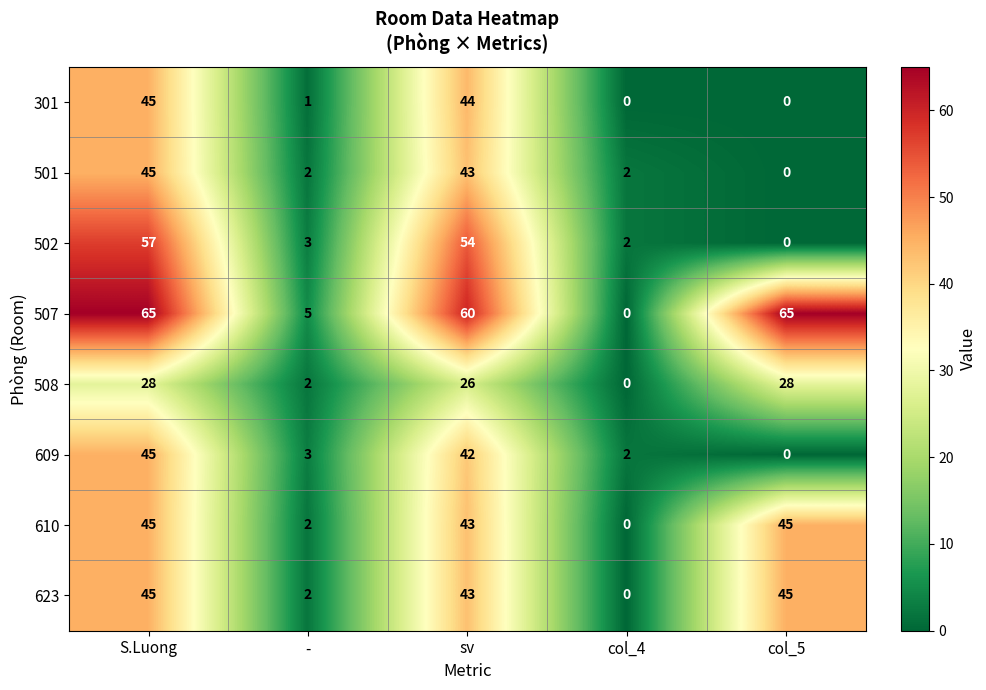

How many data points does each series have?

5